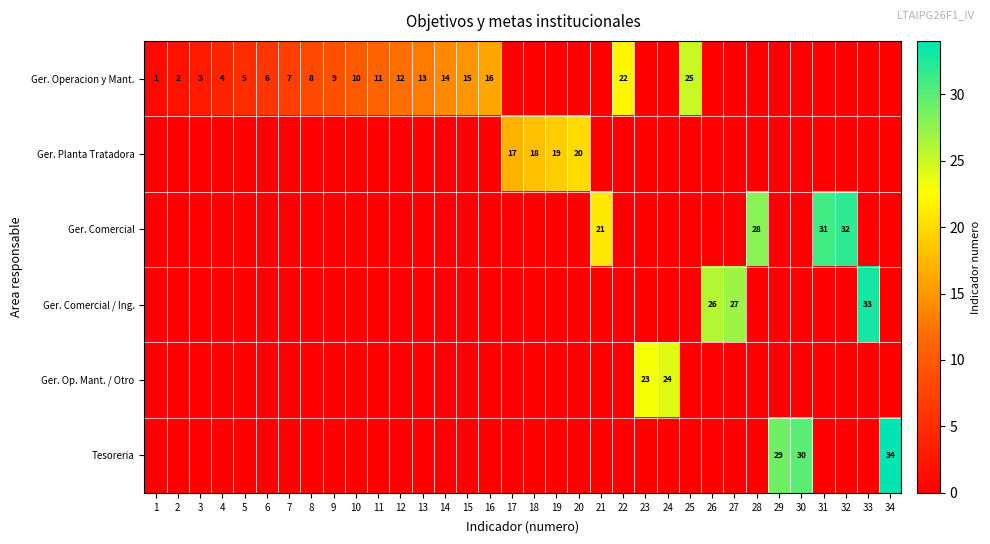

How many data points does each series have?

34